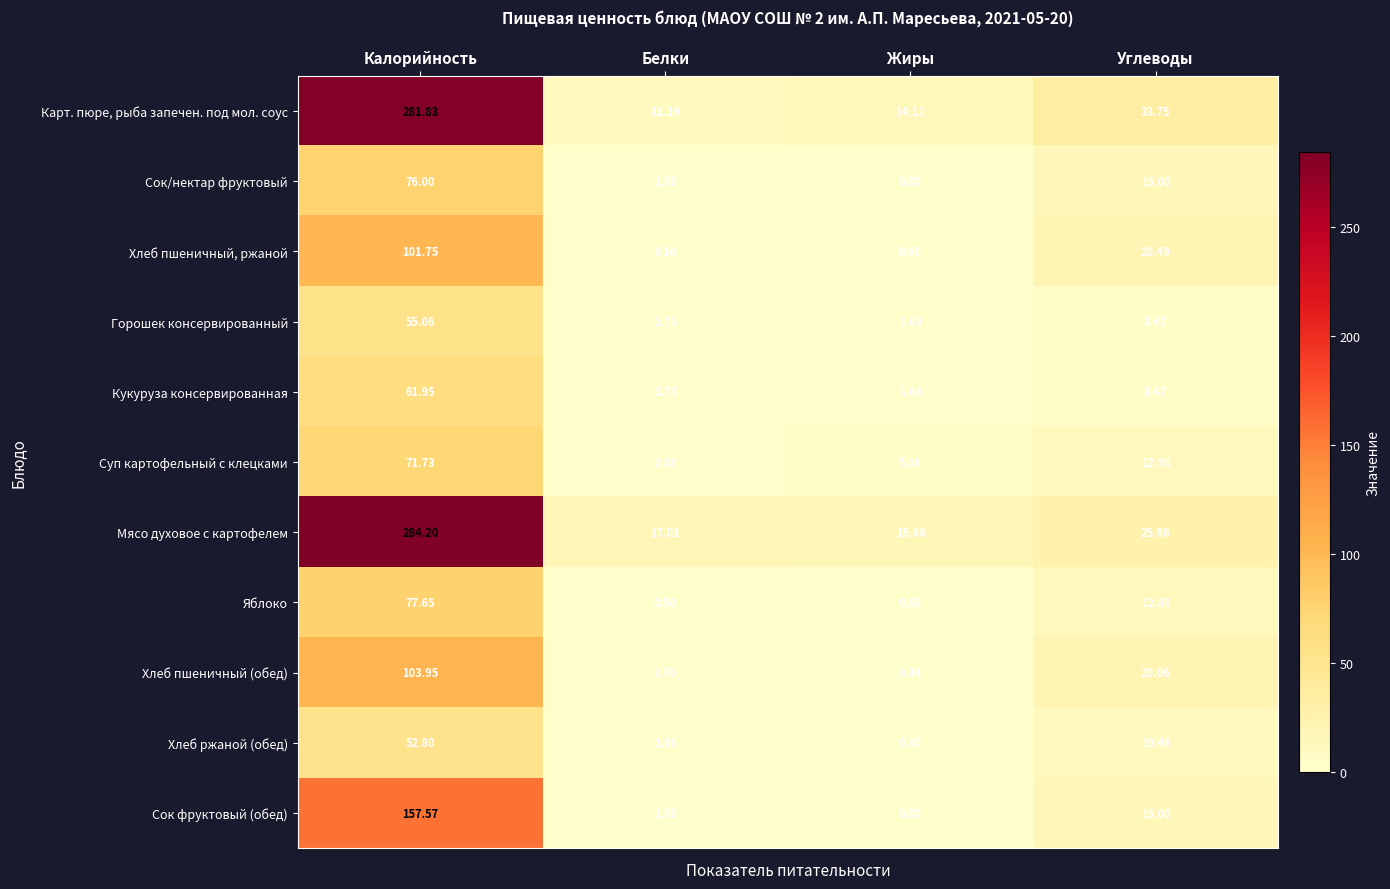

At which label does Сок/нектар фруктовый reach its minimum?

Жиры